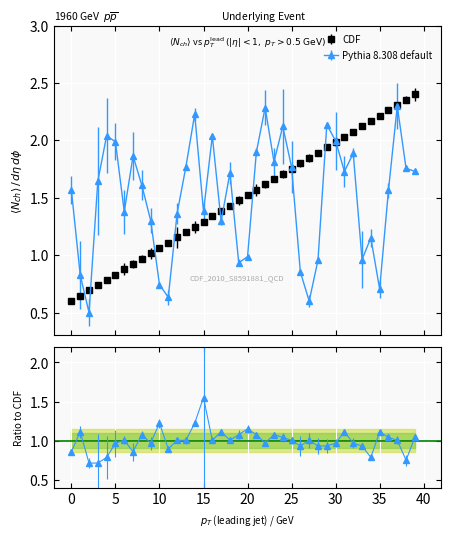

True or false: ratio has more than 2 points higher than both neighbors.

True